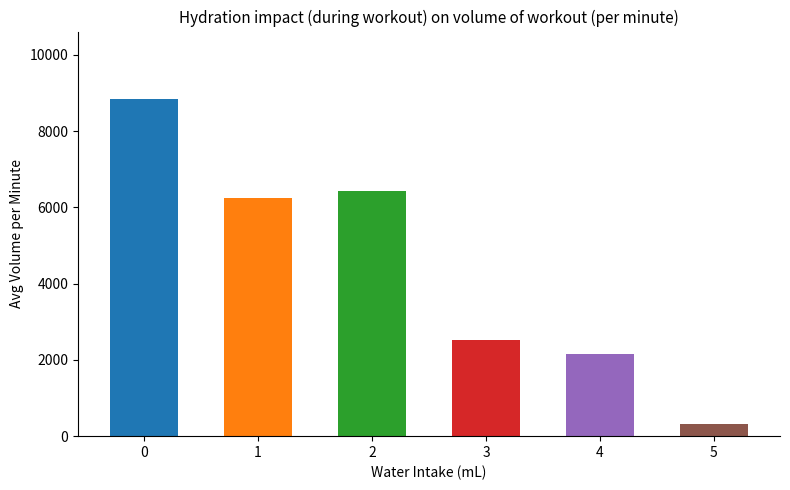

What is the value of the 6th bar from the left?

316.7